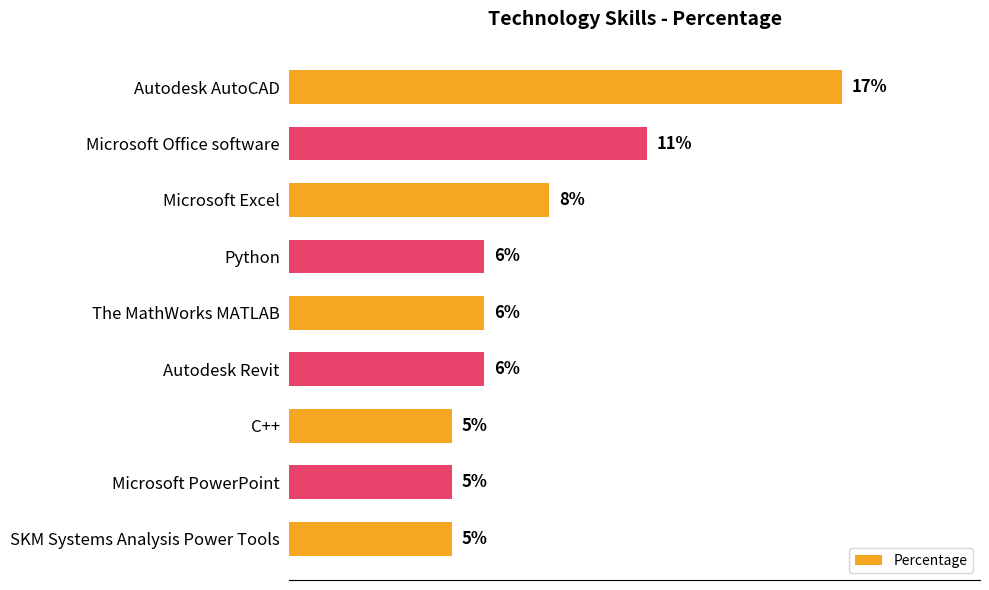

What is the label of the 3rd bar from the top?

Microsoft Excel